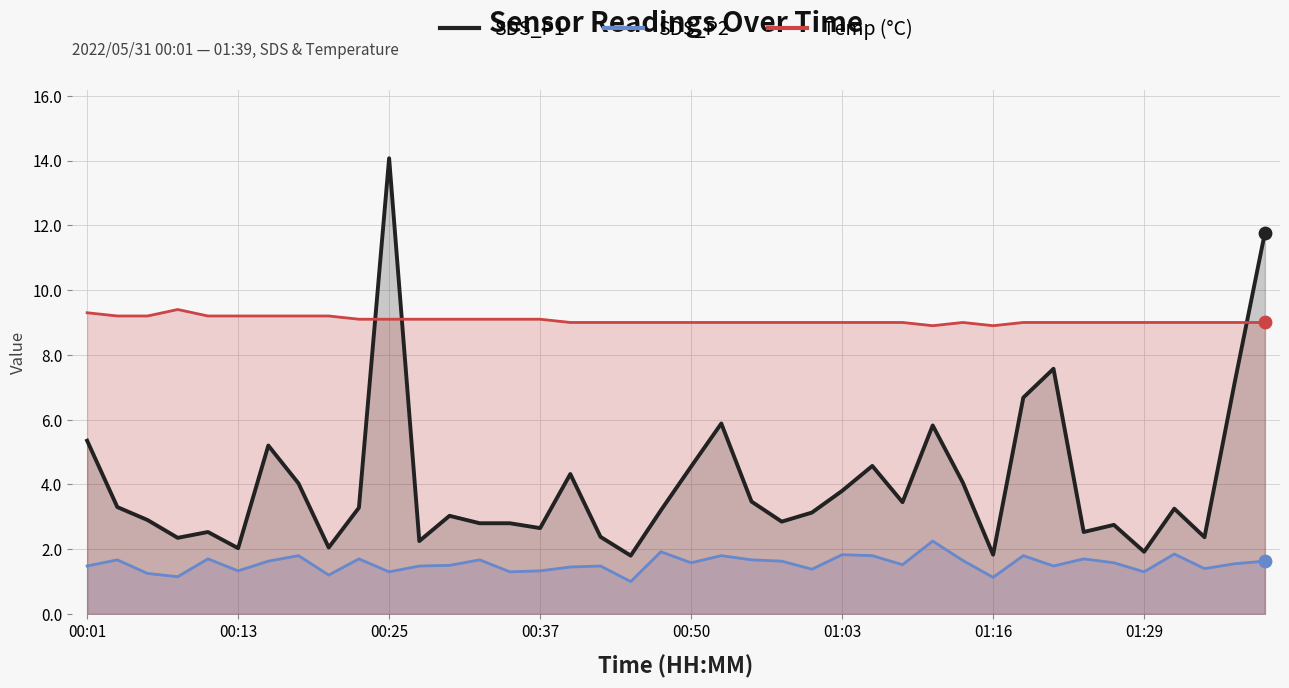

Is the value of SDS_P2 at 13 greater than the value of SDS_P1 at 14?

No